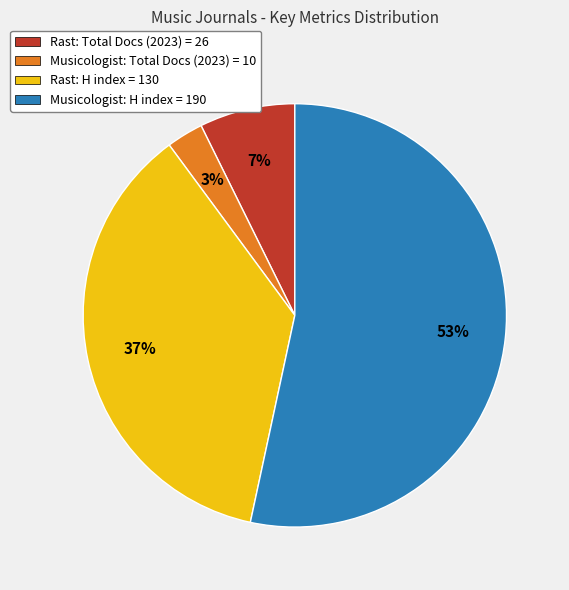

How many slices are in this pie chart?

4